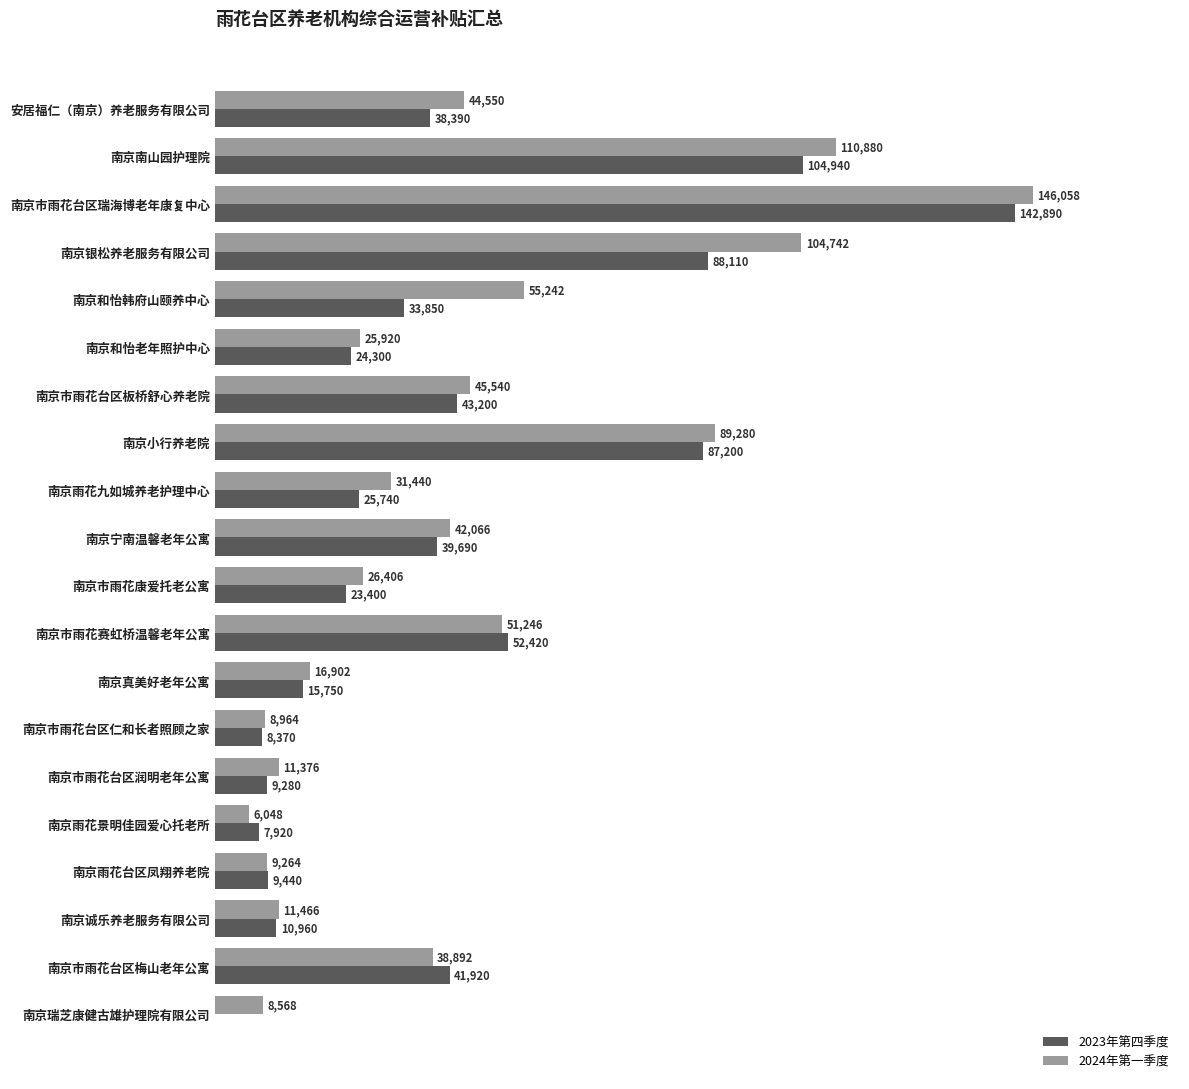

Which series changed the most between 南京雨花景明佳园爱心托老所 and 南京诚乐养老服务有限公司?

2024年第一季度